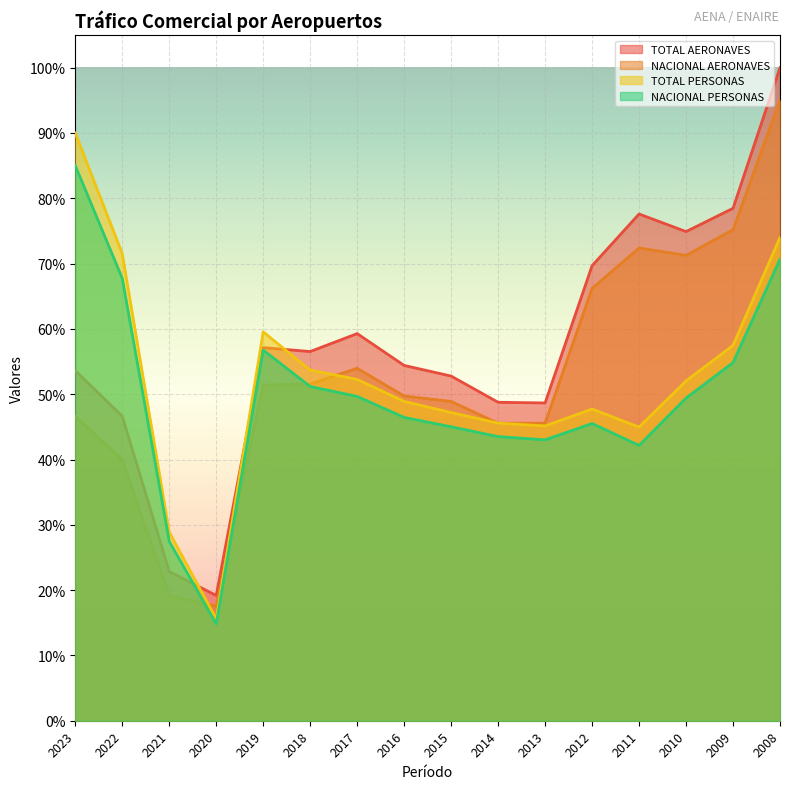

At which category is the sum across all series the highest?

2008